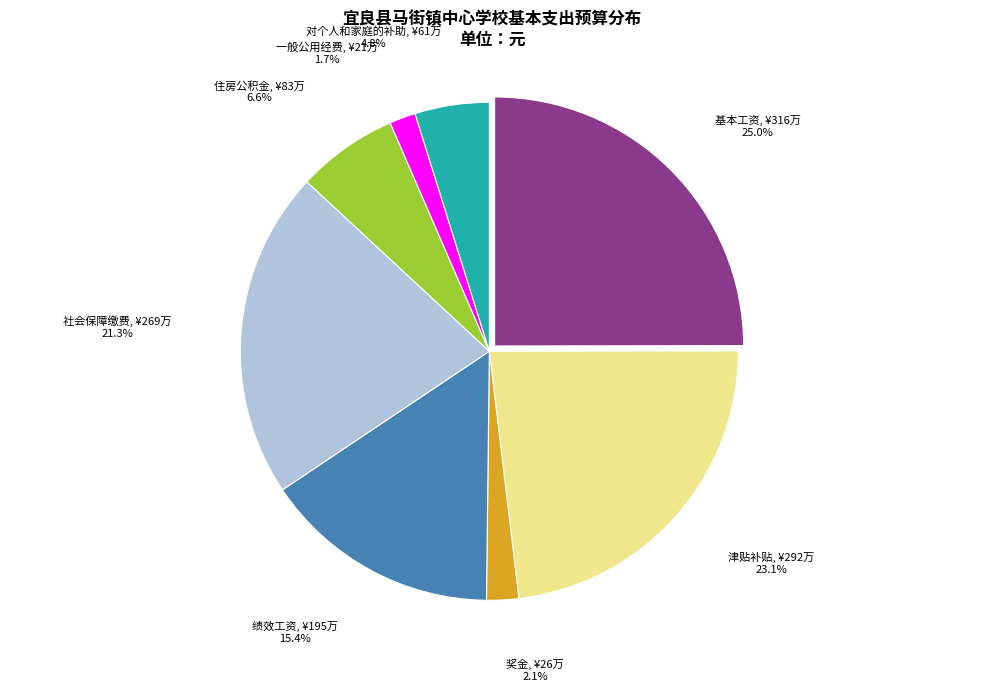

Combined, do 一般公用经费 and 绩效工资 account for over 50%?

No